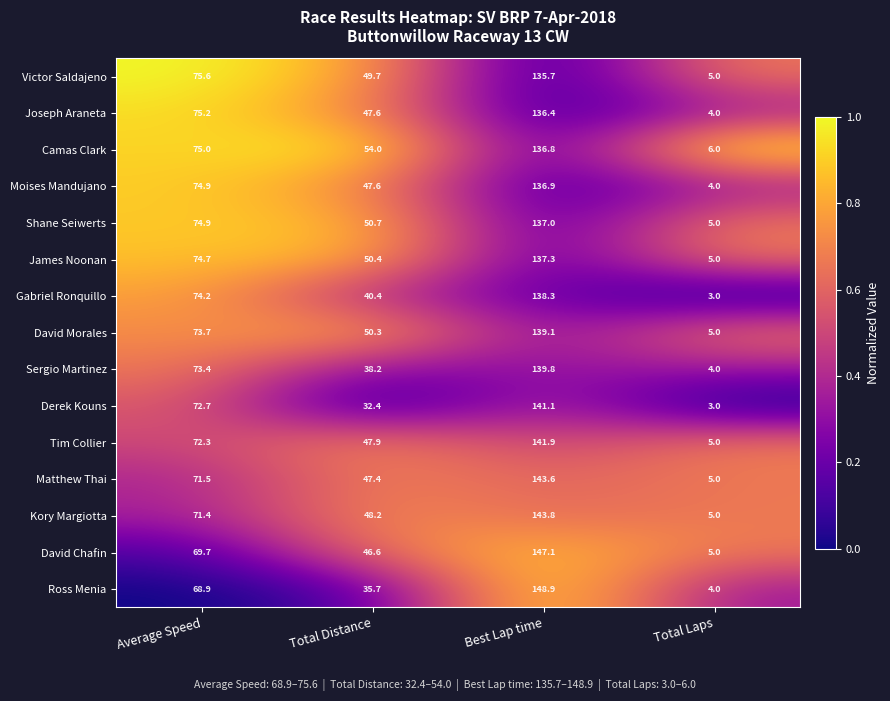

Rank the series by their maximum value, from highest to lowest.

Ross Menia, David Chafin, Kory Margiotta, Matthew Thai, Tim Collier, Derek Kouns, Sergio Martinez, David Morales, Gabriel Ronquillo, James Noonan, Shane Seiwerts, Moises Mandujano, Camas Clark, Joseph Araneta, Victor Saldajeno